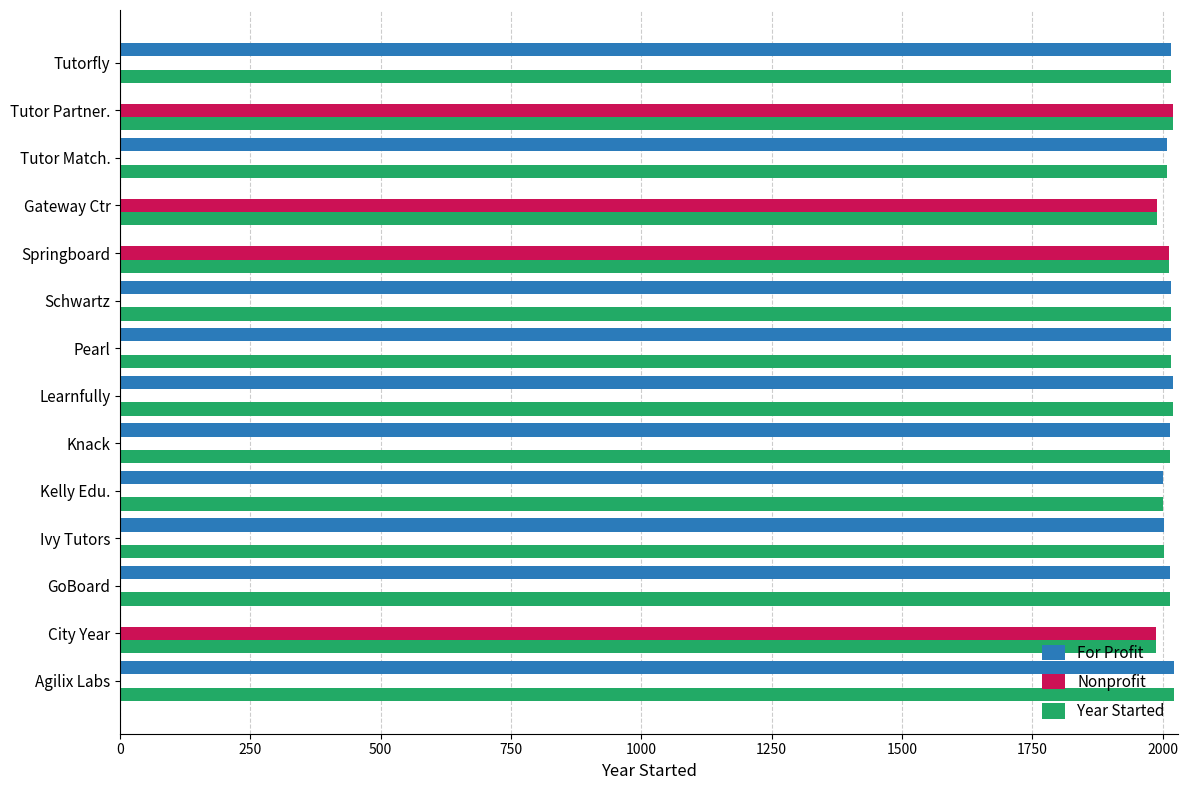

Which series has the largest total across all categories?

Year Started